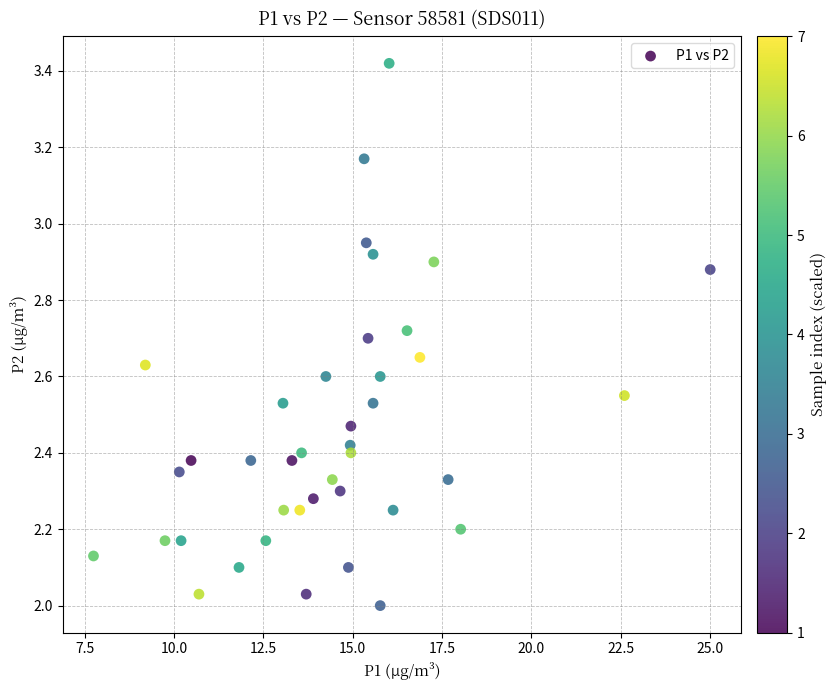

What is the range of X values (max minus min)?

17.2